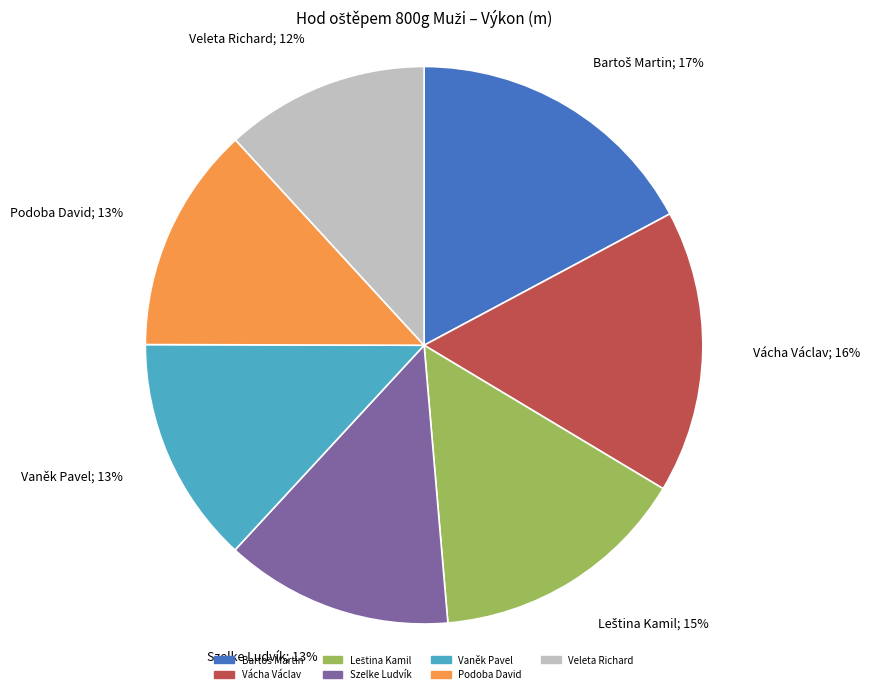

Combined, do Veleta Richard and Vaněk Pavel account for over 50%?

No